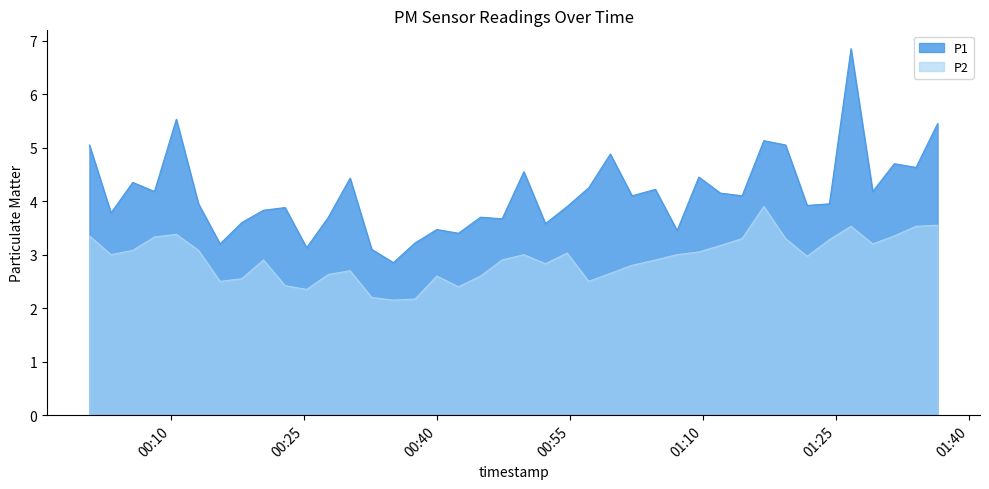

Does the chart have visible grid lines?

No